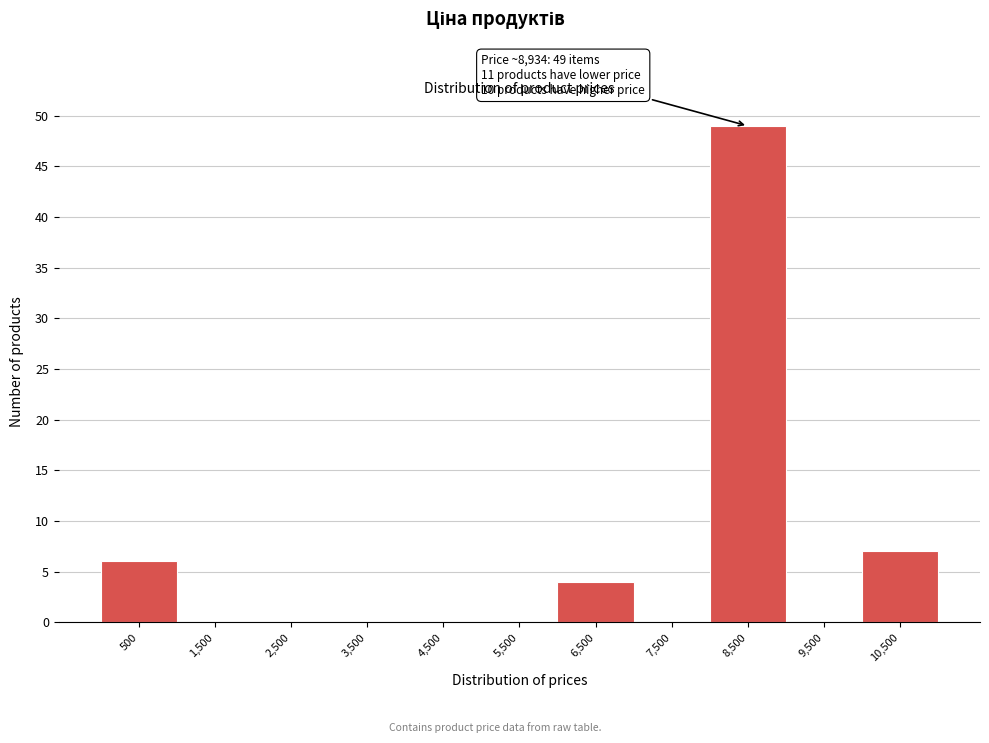

Reading left to right, list all the values displayed in this chart.

500=6	1,500=0	2,500=0	3,500=0	4,500=0	5,500=0	6,500=4	7,500=0	8,500=49	9,500=0	10,500=7